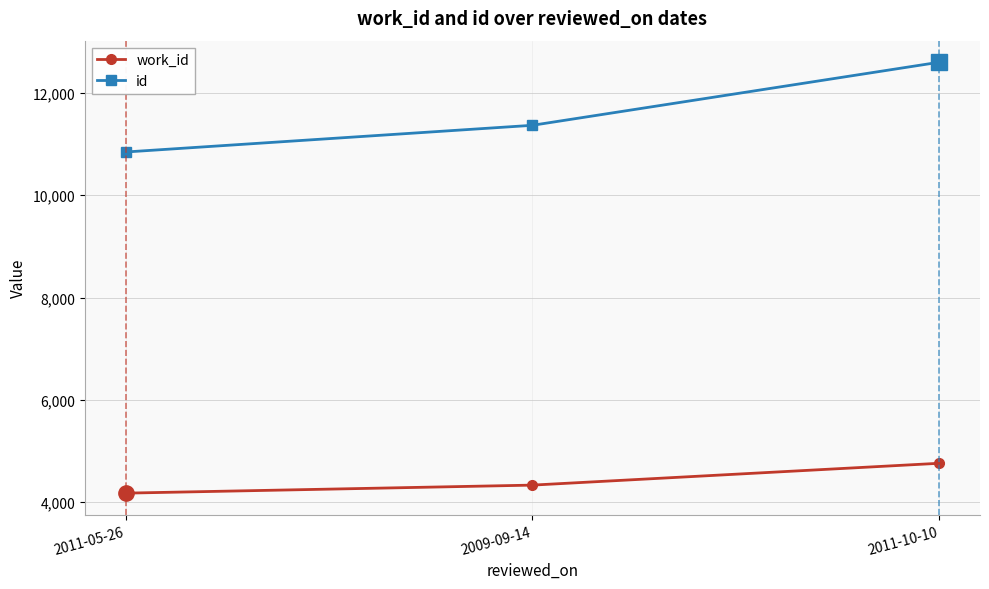

How many lines are shown in the chart?

2